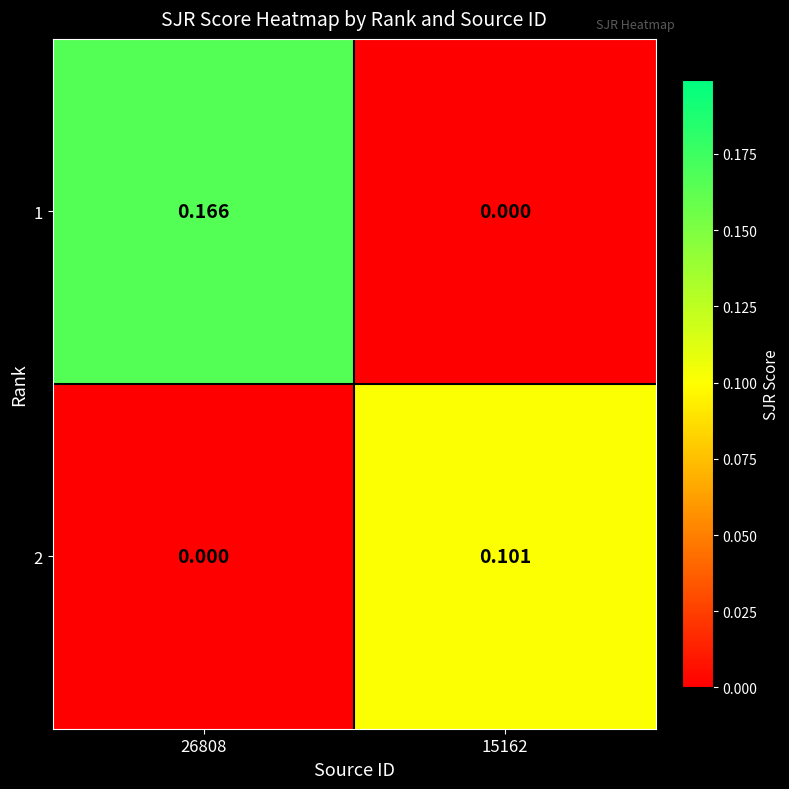

Is the value of 2 at 26808 greater than the value of 1 at 26808?

No